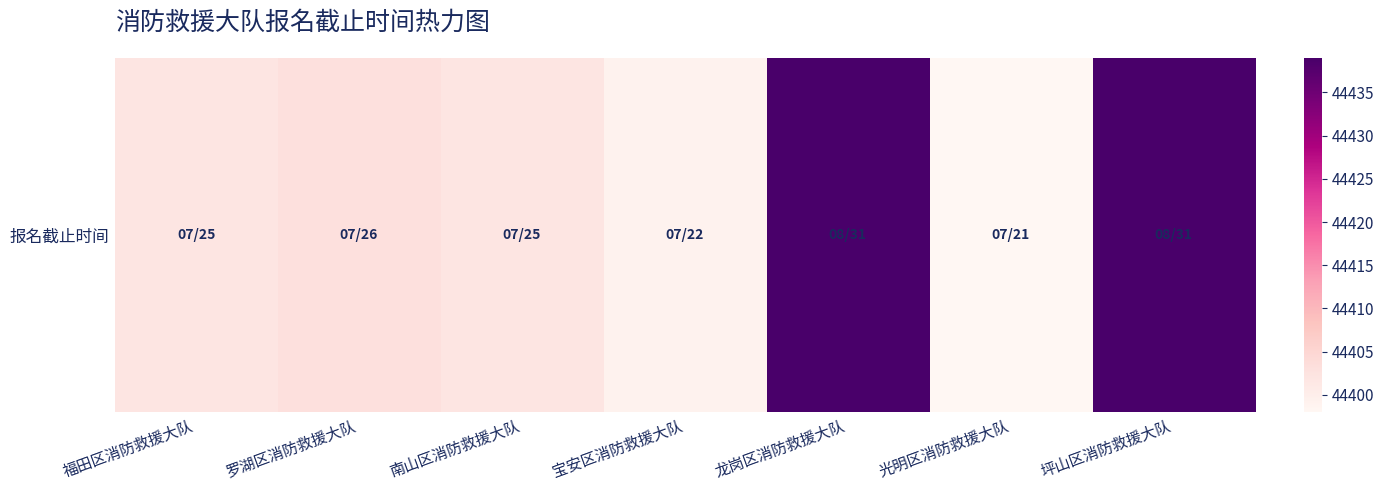

Rank the categories by value from highest to lowest.

龙岗区消防救援大队, 坪山区消防救援大队, 罗湖区消防救援大队, 福田区消防救援大队, 南山区消防救援大队, 宝安区消防救援大队, 光明区消防救援大队